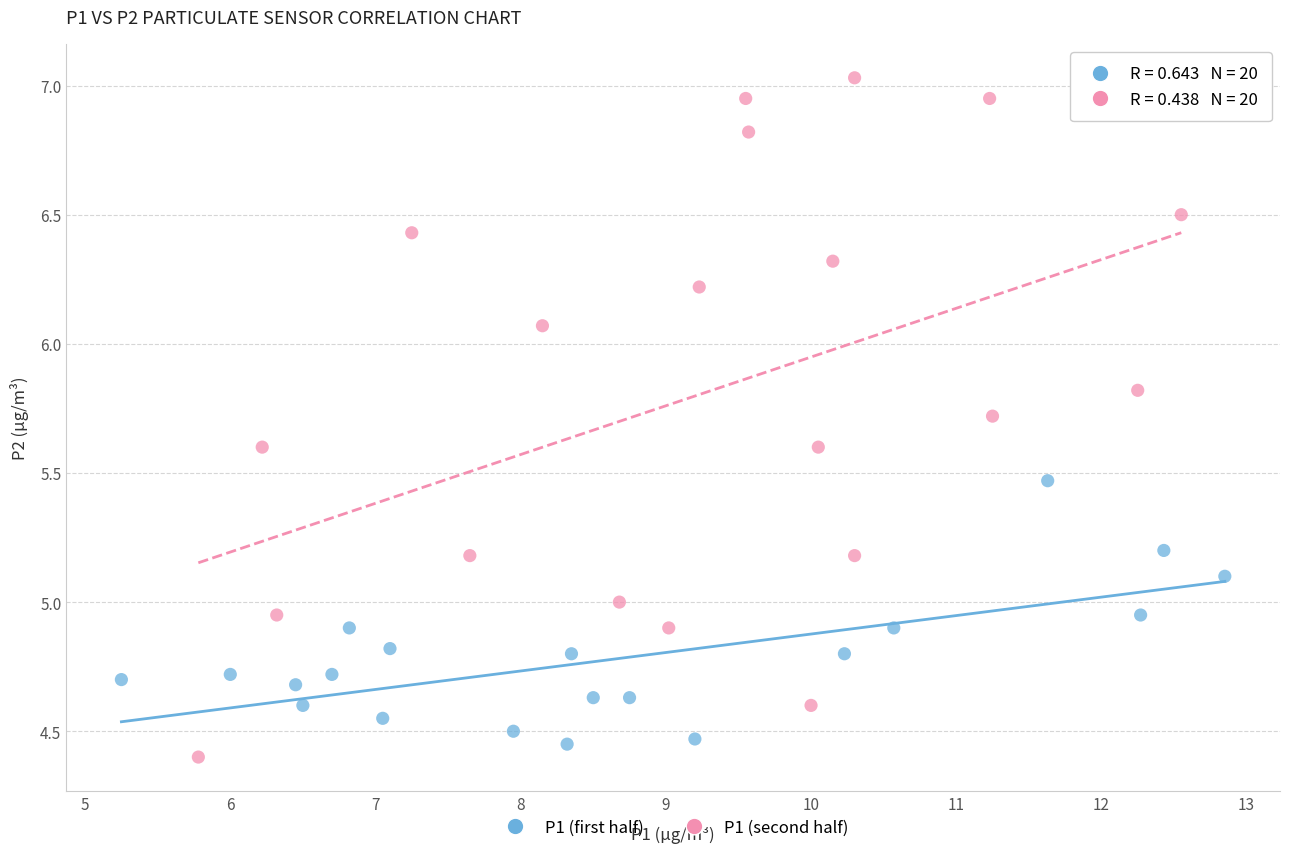

Which series has the largest Y range (max minus min)?

P1 (second half)